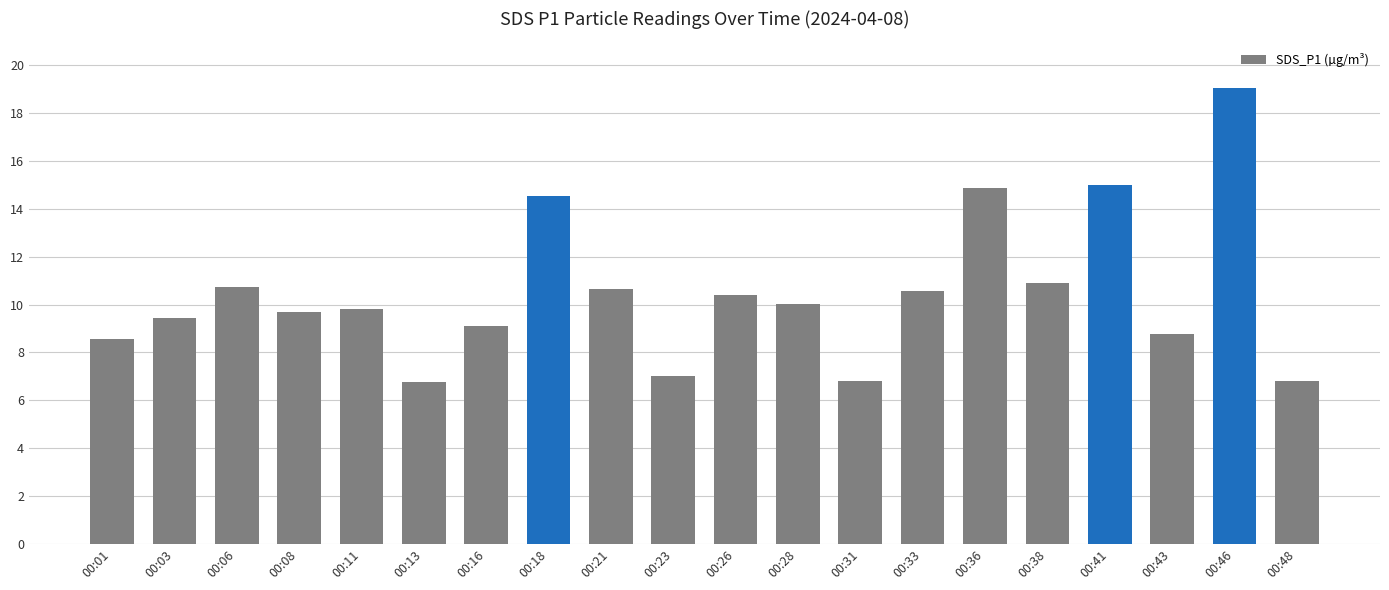

What is the difference between the values at 00:03 and 00:01?

0.9